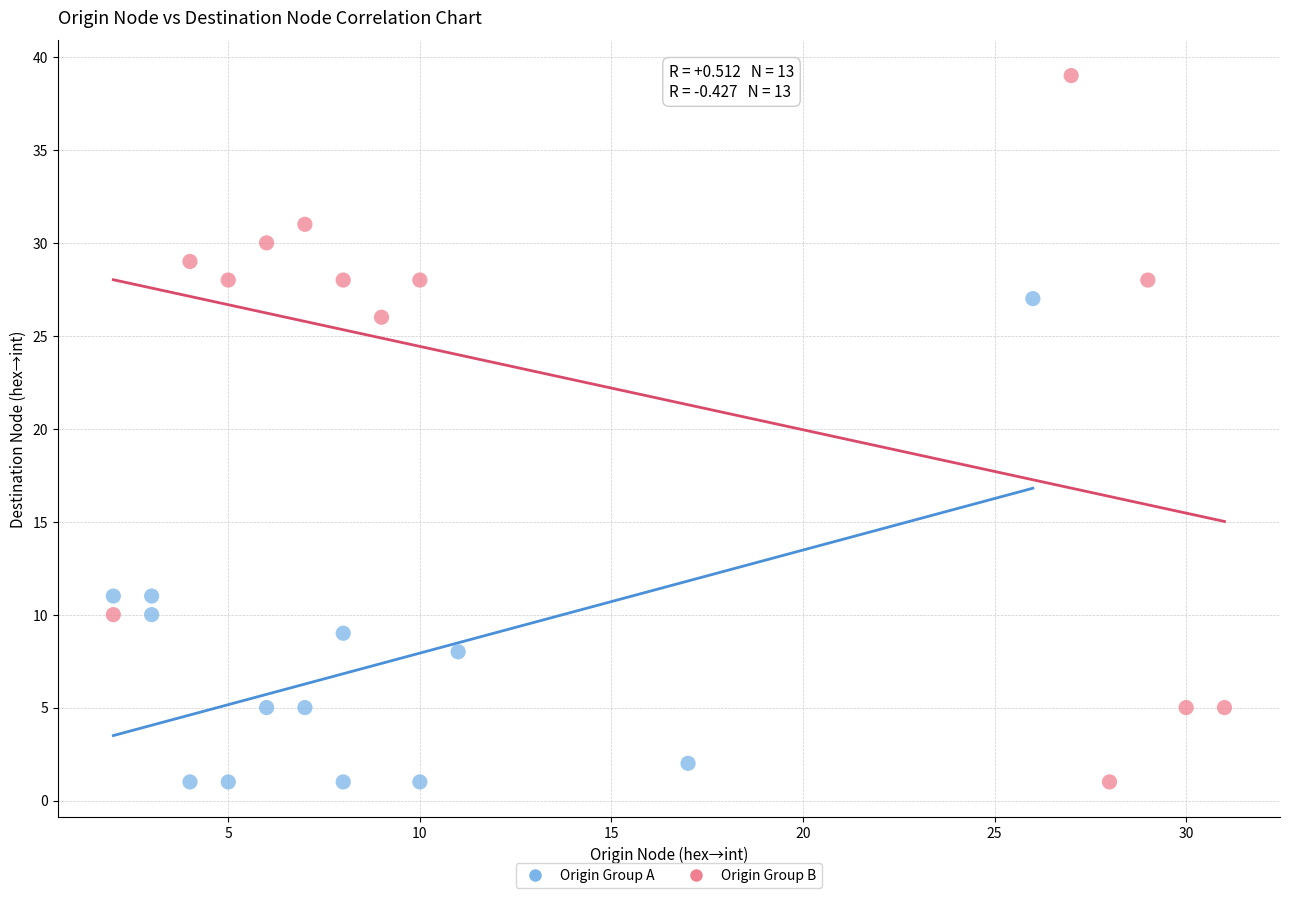

Which series reaches the maximum Y coordinate?

Origin Group B